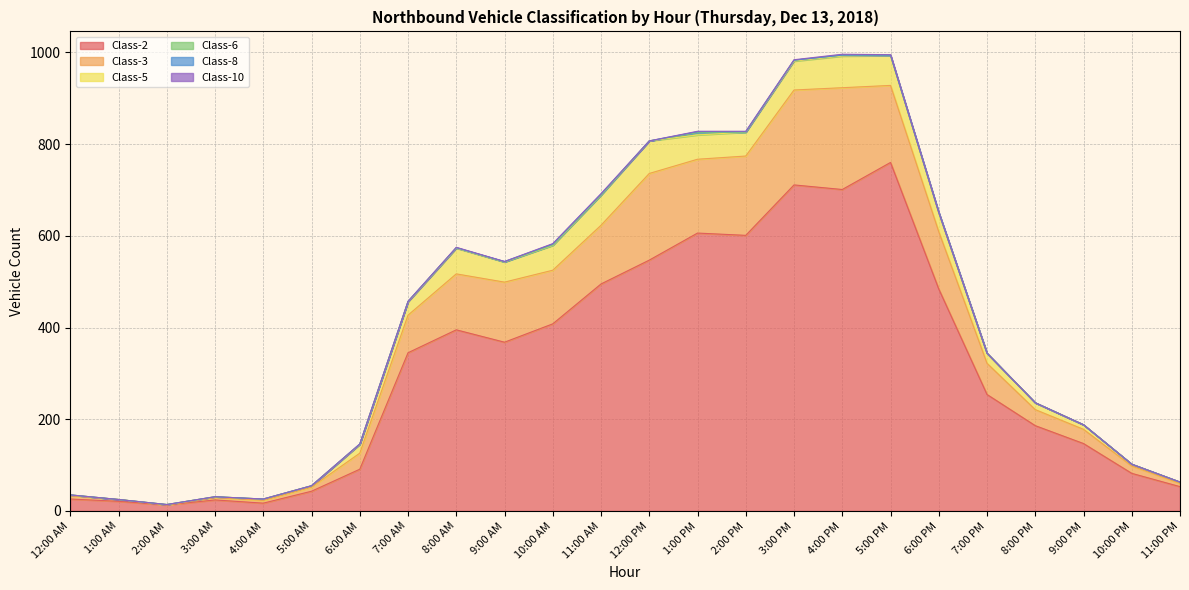

True or false: Class-2 has more than 1 points higher than both neighbors.

True